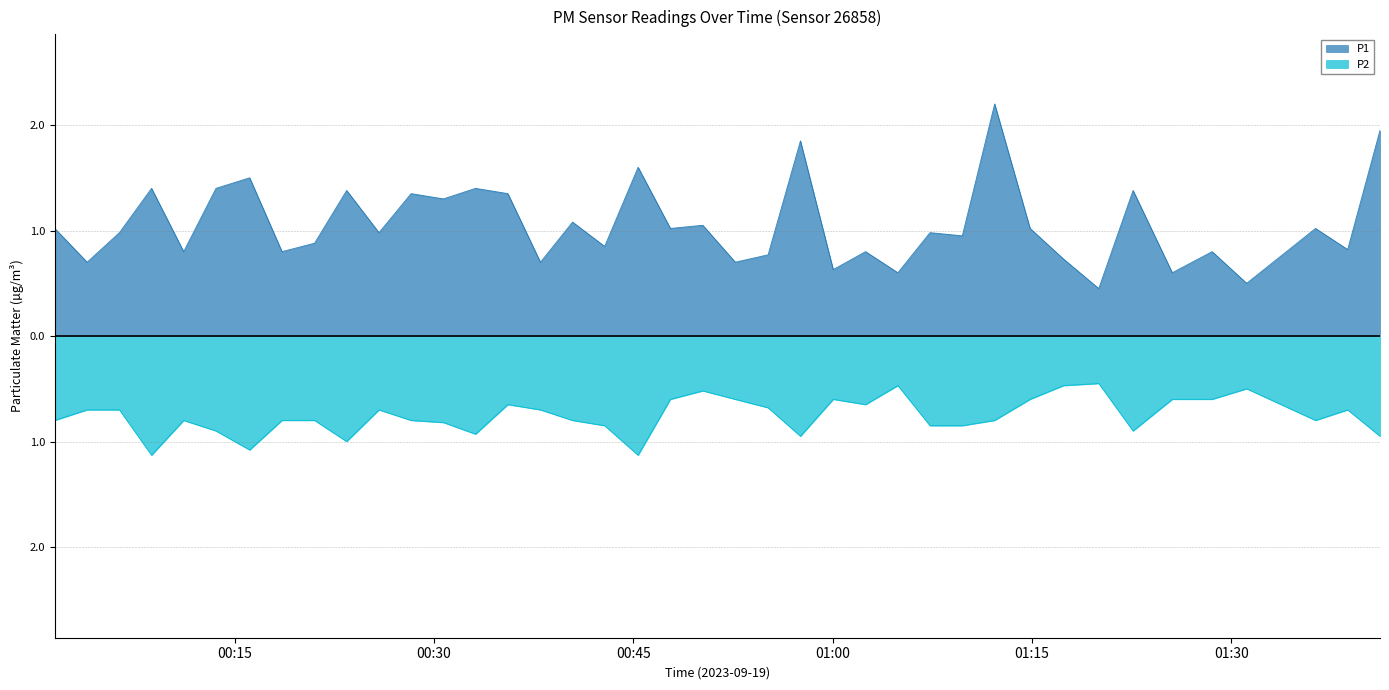

At how many categories does at least one series exceed 1?

19